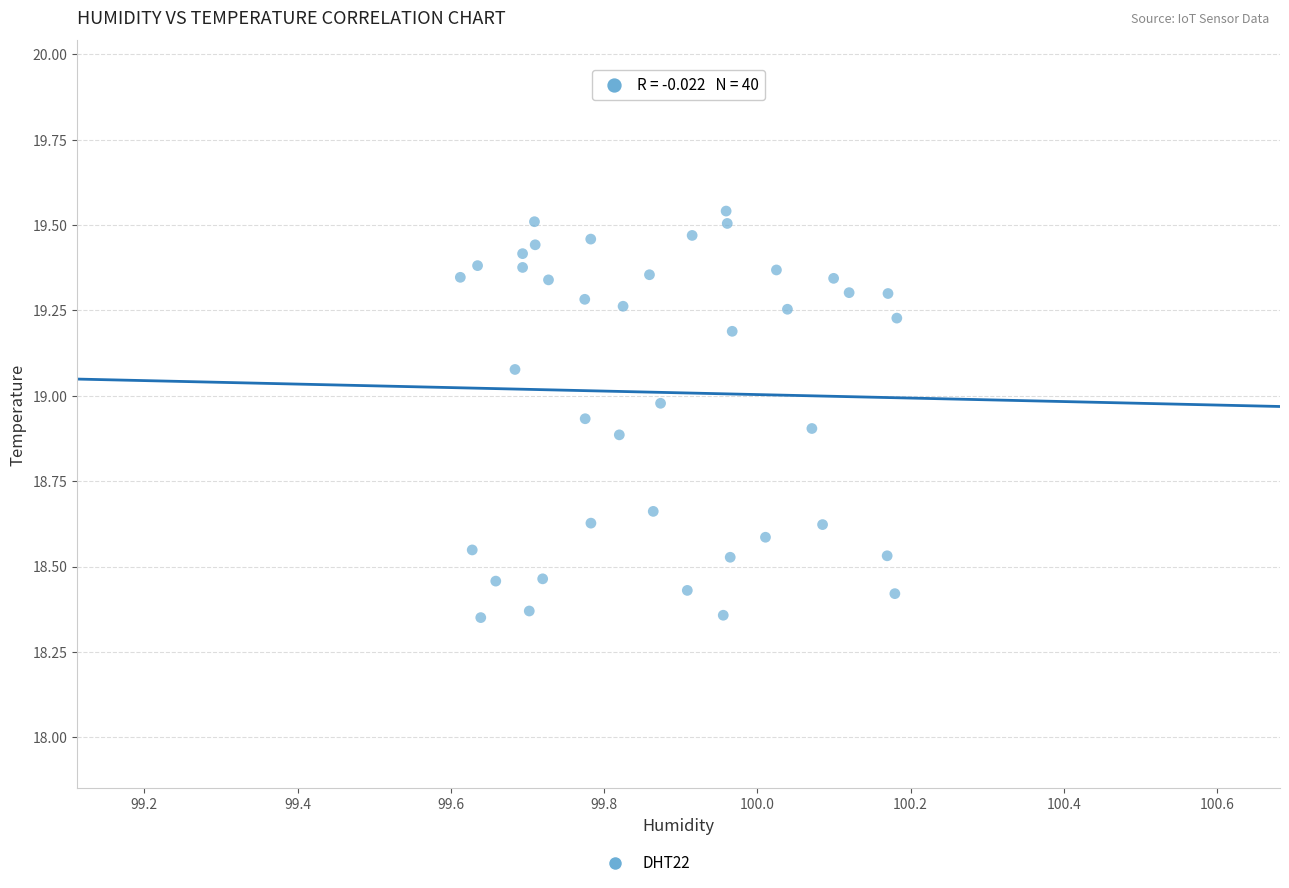

What is the range of Y values (max minus min)?

1.2